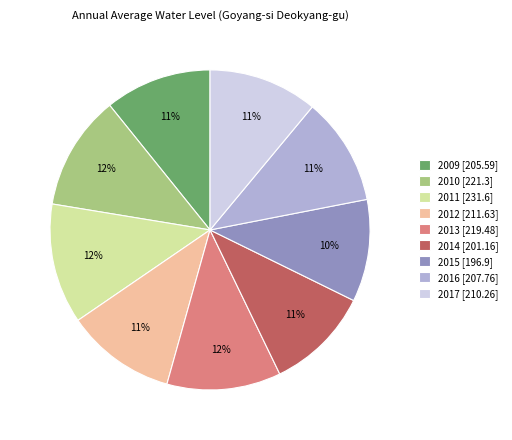

Does any single category account for the majority?

No